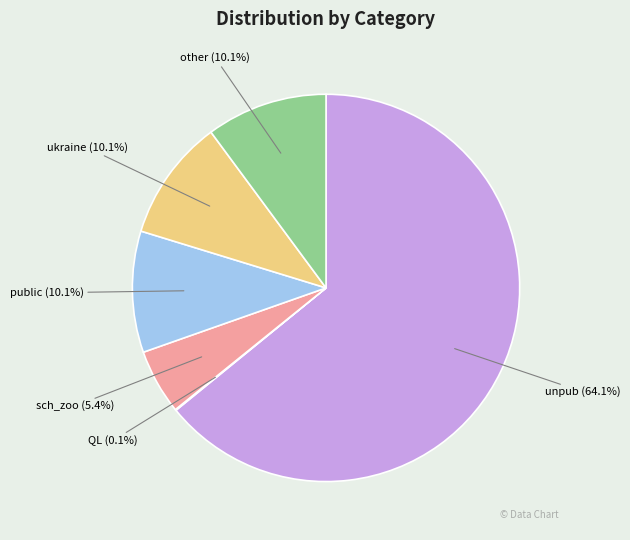

Between ukraine and unpub, which is larger?

unpub